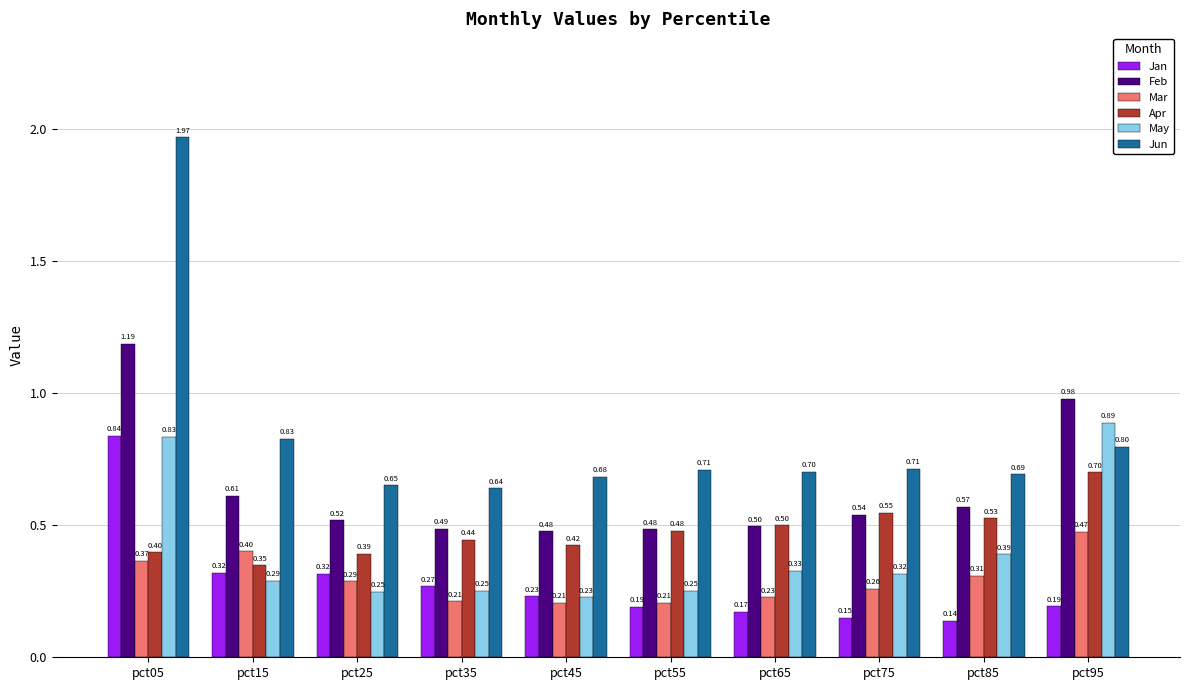

What is the sum of all Mar values?

2.9